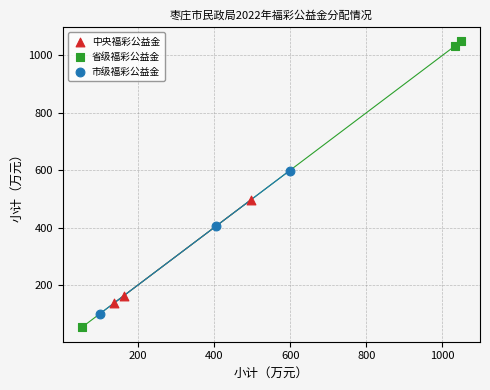

Which series contains the lowest Y value?

省级福彩公益金